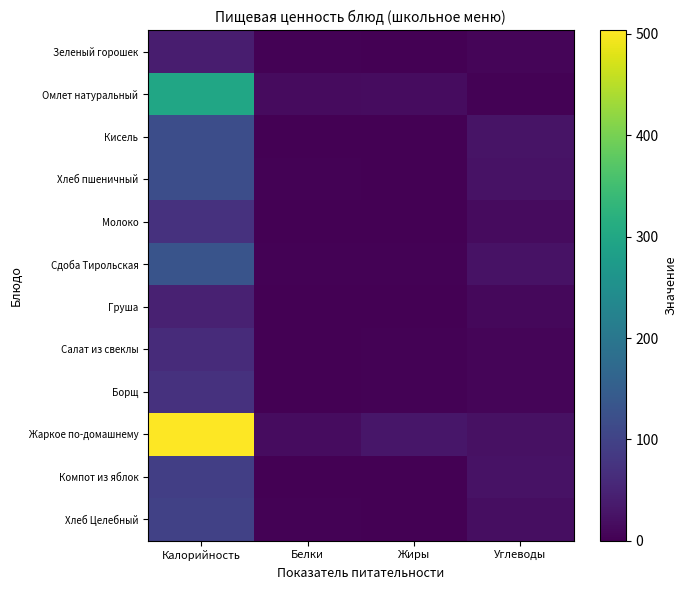

Reading left to right, extract all data points from this chart.

Зеленый горошек: Калорийность=40.0	Белки=3.0	Жиры=0.2	Углеводы=6.6
Омлет натуральный: Калорийность=298.8	Белки=15.2	Жиры=16.9	Углеводы=2.9
Кисель: Калорийность=118.0	Белки=0.0	Жиры=0.0	Углеводы=26.4
Хлеб пшеничный: Калорийность=118.0	Белки=3.8	Жиры=0.3	Углеводы=24.6
Молоко: Калорийность=71.0	Белки=0.6	Жиры=0.6	Углеводы=14.7
Сдоба Тирольская: Калорийность=130.4	Белки=3.2	Жиры=2.1	Углеводы=24.4
Груша: Калорийность=47.0	Белки=0.4	Жиры=0.3	Углеводы=10.3
Салат из свеклы: Калорийность=62.3	Белки=0.7	Жиры=3.6	Углеводы=6.7
Борщ: Калорийность=71.1	Белки=1.8	Жиры=3.9	Углеводы=6.8
Жаркое по-домашнему: Калорийность=503.4	Белки=16.2	Жиры=29.9	Углеводы=21.8
Компот из яблок: Калорийность=93.1	Белки=0.2	Жиры=0.0	Углеводы=25.4
Хлеб Целебный: Калорийность=97.4	Белки=2.3	Жиры=0.9	Углеводы=19.4